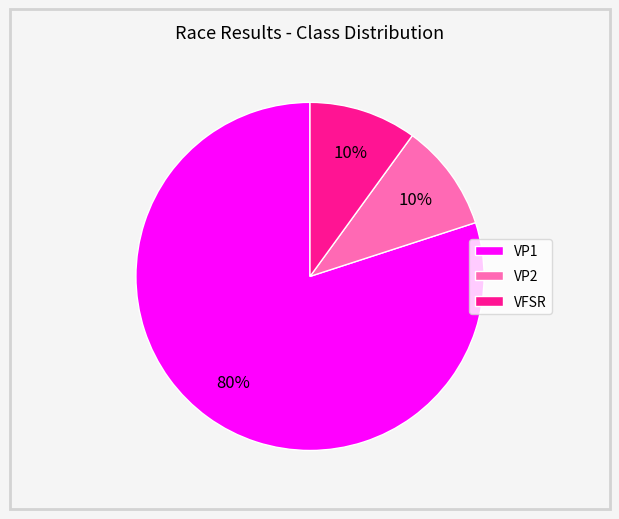

Does VFSR represent more than half of the total?

No